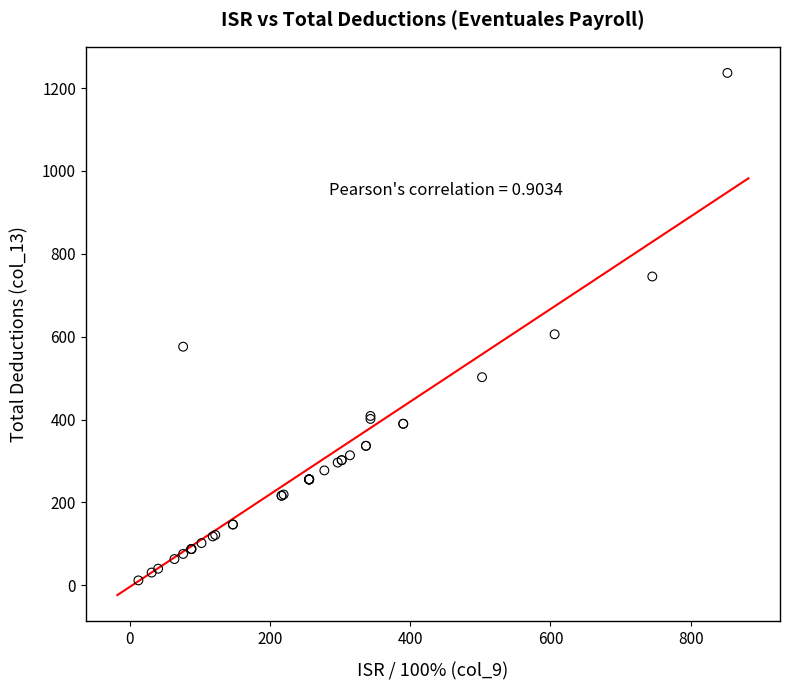

What Y value in the scatter plot is closest to 624?

605.9